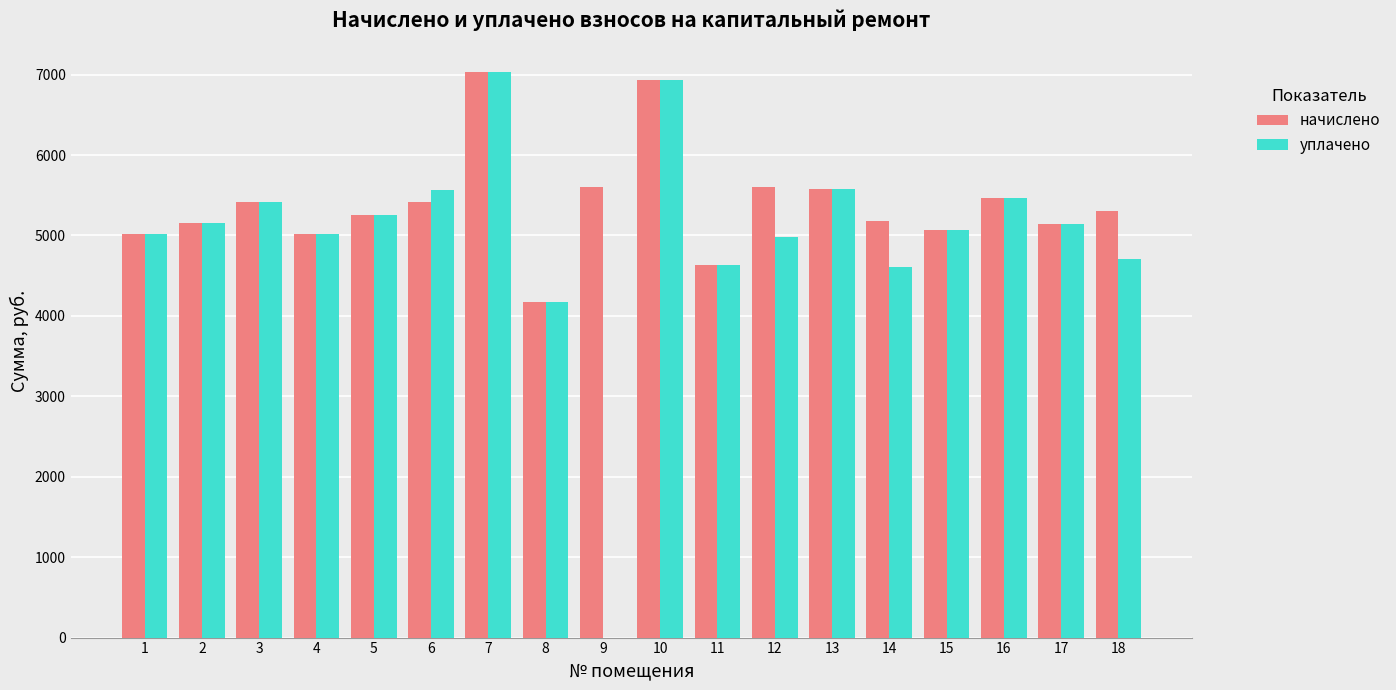

The value of уплачено at 16 is 5460.5. True or false?

True